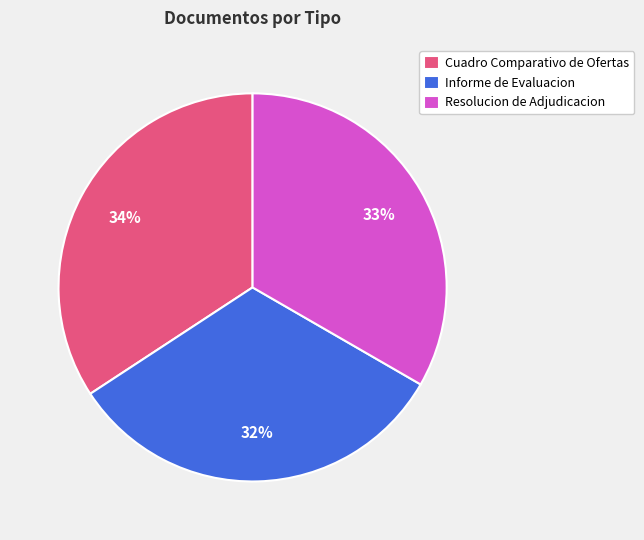

Count the number of slices in the pie.

3